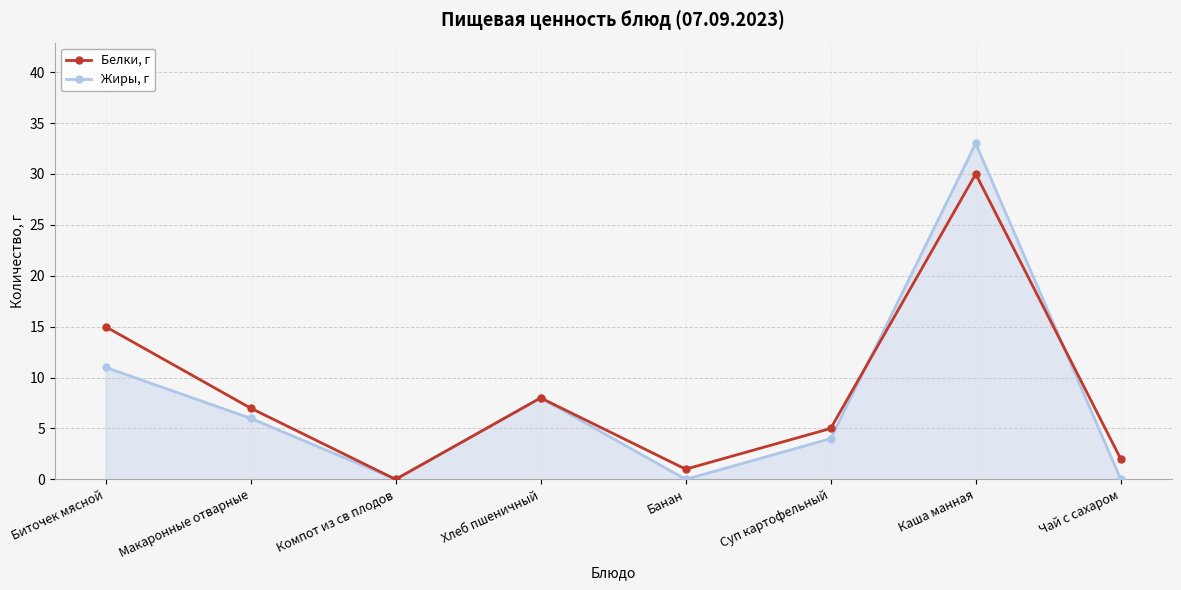

What is the difference between the maximum and minimum values in the Жиры, г series?

33